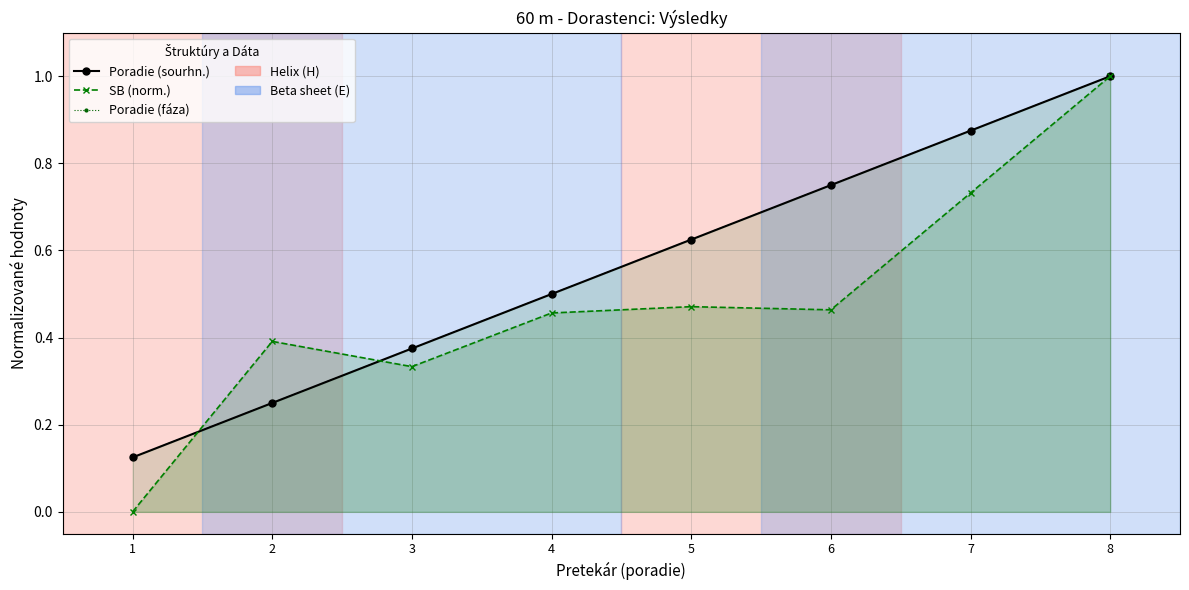

At which category is the sum across all series the highest?

8